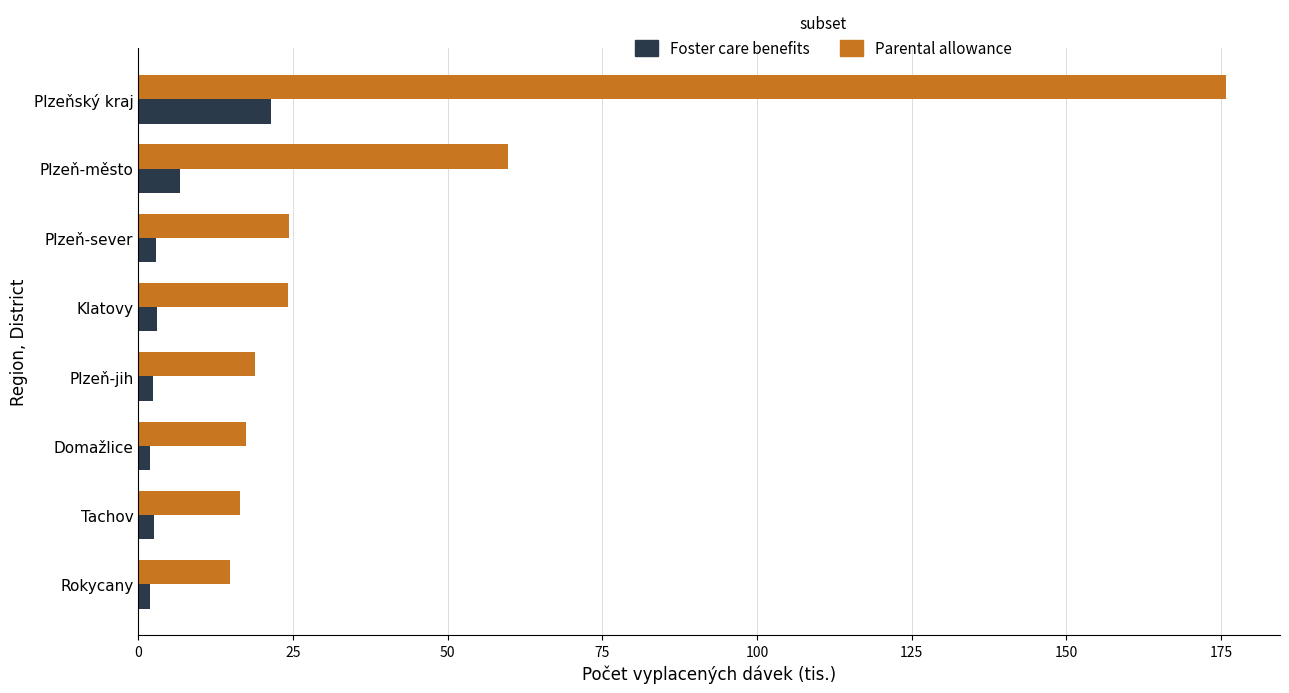

Rank the series by their maximum value, from highest to lowest.

Parental allowance, Foster care benefits